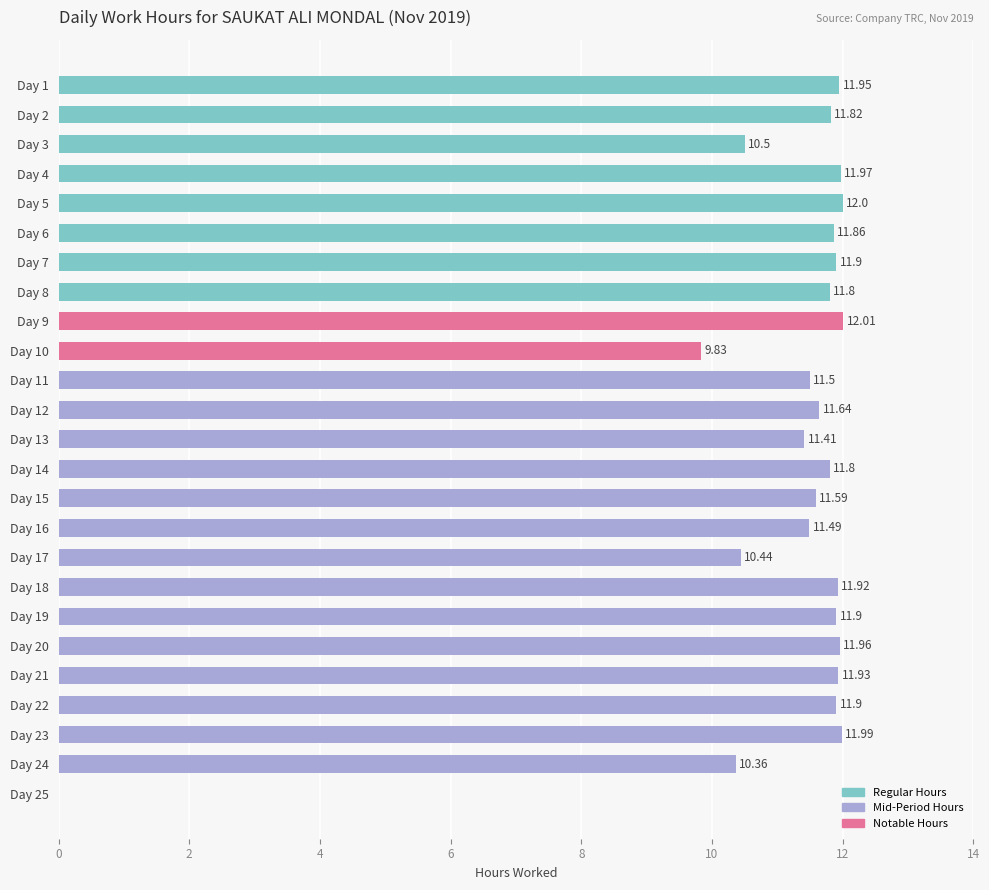

What is the sum of the values at Day 8 and Day 4?

23.8